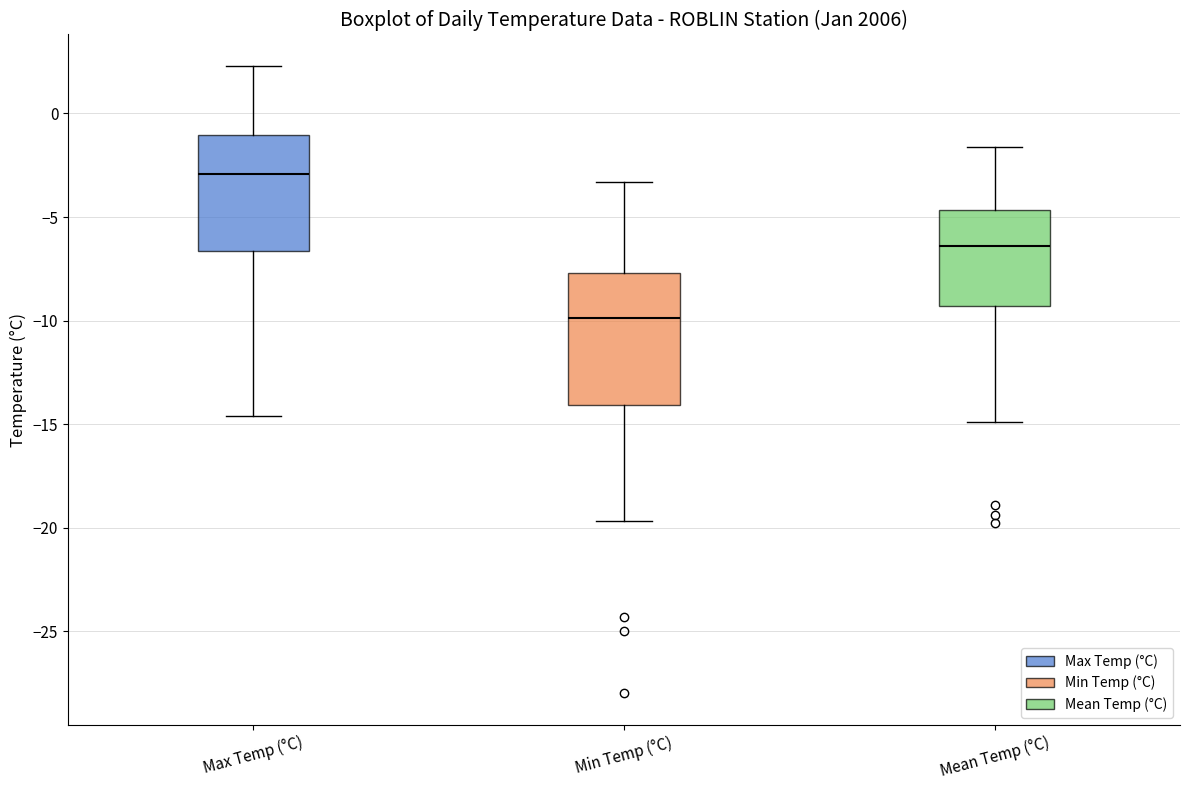

Reading left to right, read every box against the y-axis: the position of its median line, the range the box covers, and the ends of its whiskers. The values are not printed on the chart, so give them approximately, as read against the axis.

Max Temp (°C): median -3.0, box -6.5 to -1.0, whiskers -14.5 to 2.5
Min Temp (°C): median -10.0, box -14.0 to -7.5, whiskers -19.5 to -3.5
Mean Temp (°C): median -6.5, box -9.5 to -4.5, whiskers -15.0 to -1.5